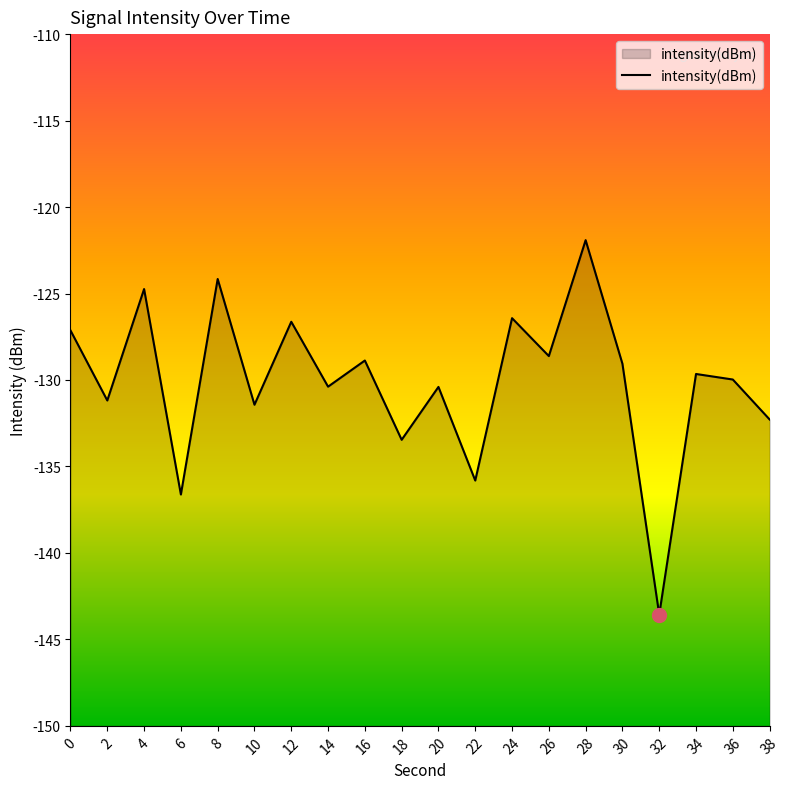

Rank the categories by value from lowest to highest.

32, 6, 22, 18, 38, 10, 2, 20, 14, 36, 34, 30, 16, 26, 0, 12, 24, 4, 8, 28